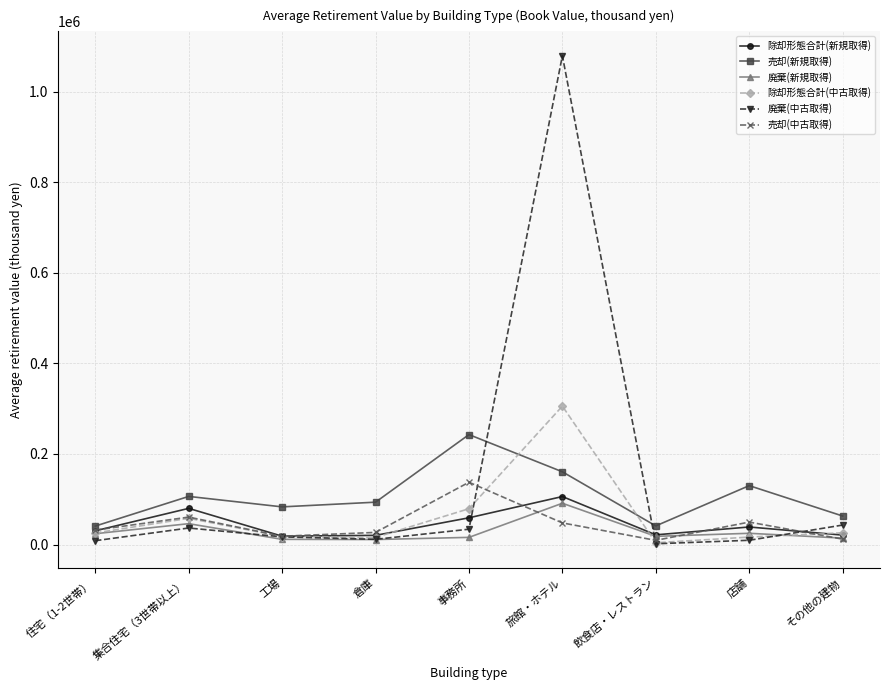

The 売却(中古取得) series shows 26809.0 at 倉庫. True or false?

True